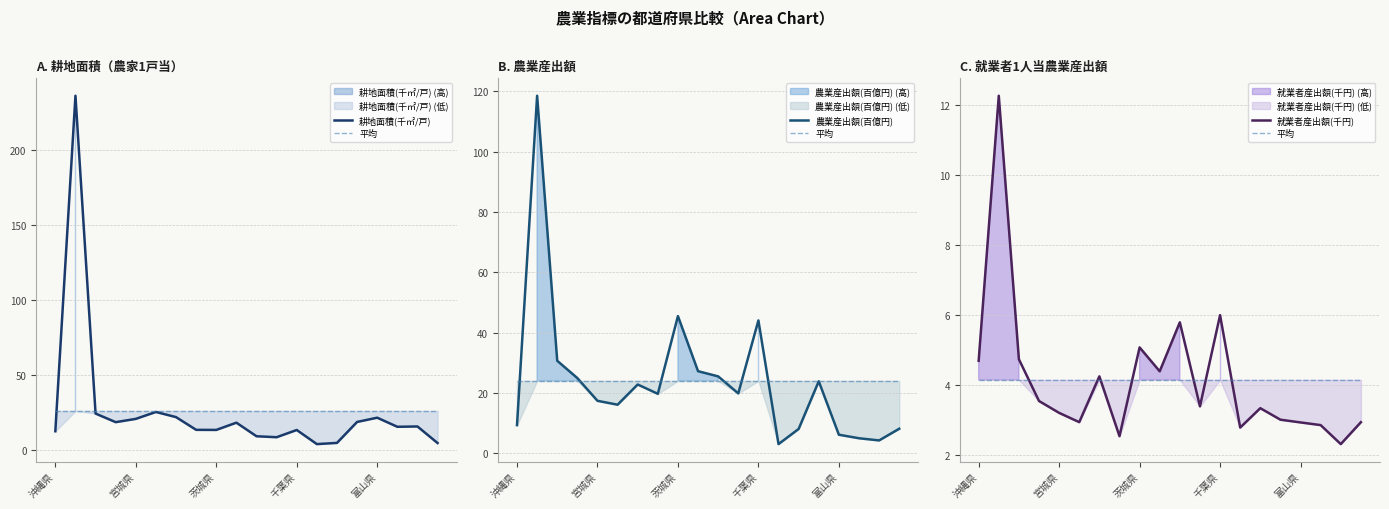

What is the lowest value of the 就業者産出額(千円) series?

2.3